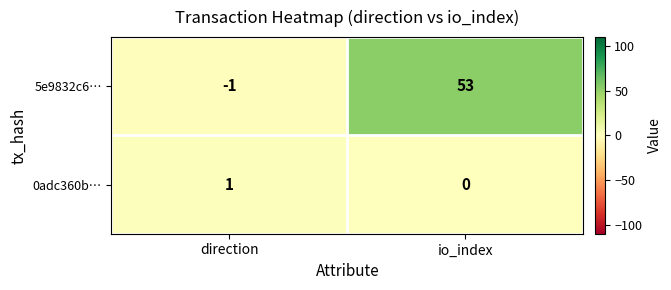

How many series are shown in this chart?

2